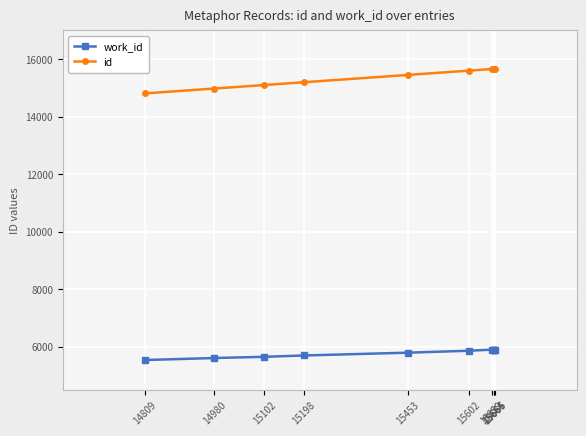

True or false: work_id and id cross at least once.

False